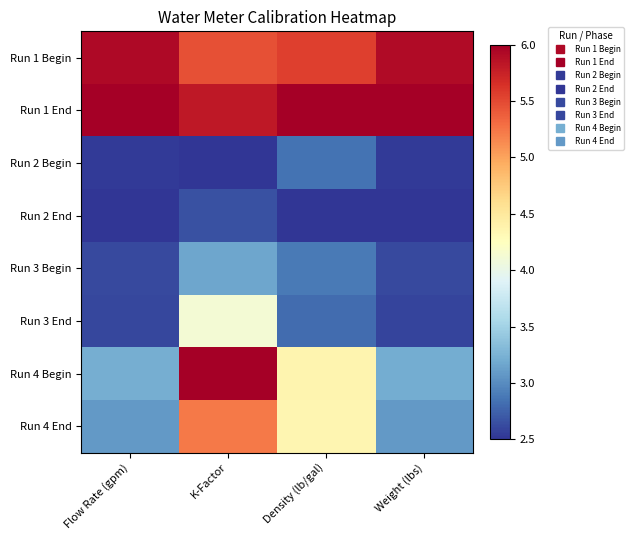

Which series has the largest range (max minus min)?

Run 4 Begin